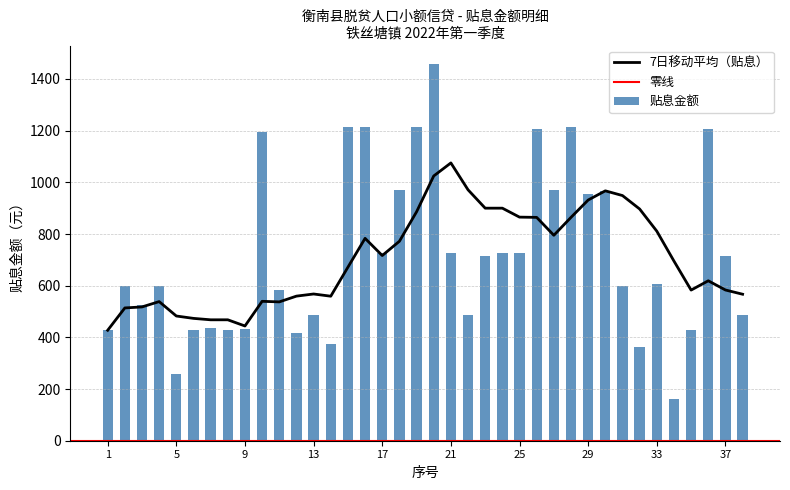

What is the average value of the 贴息金额 series?

717.3